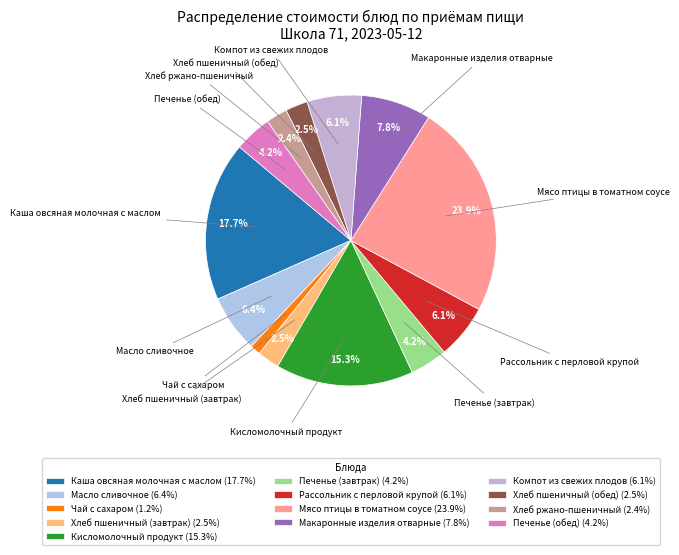

To the nearest percent, what is the average slice percentage?

8%